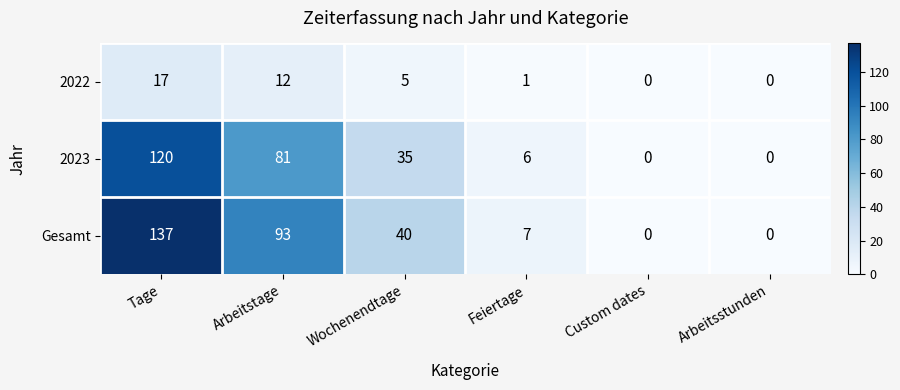

What is the average value of the 2022 series?

6